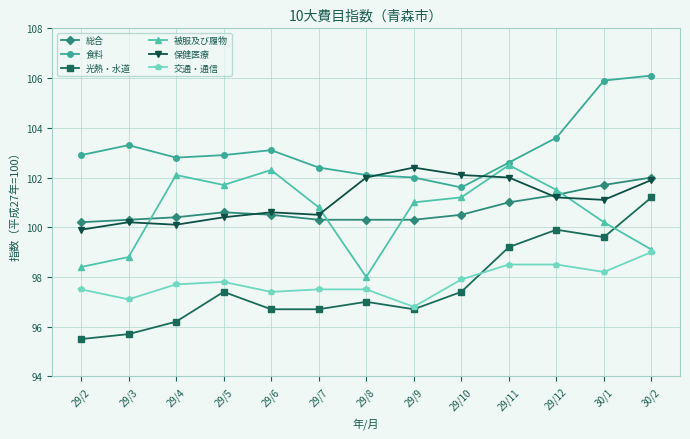

At which category does 交通・通信 reach its first local valley?

29/3